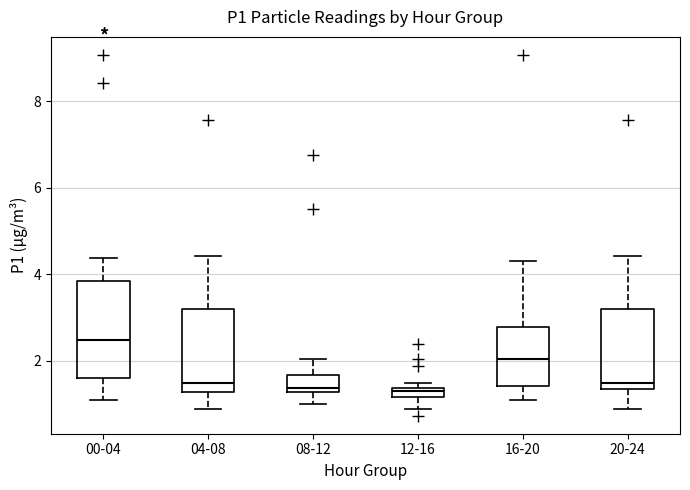

Which box is the tallest, from its lower edge to its upper edge?

00-04